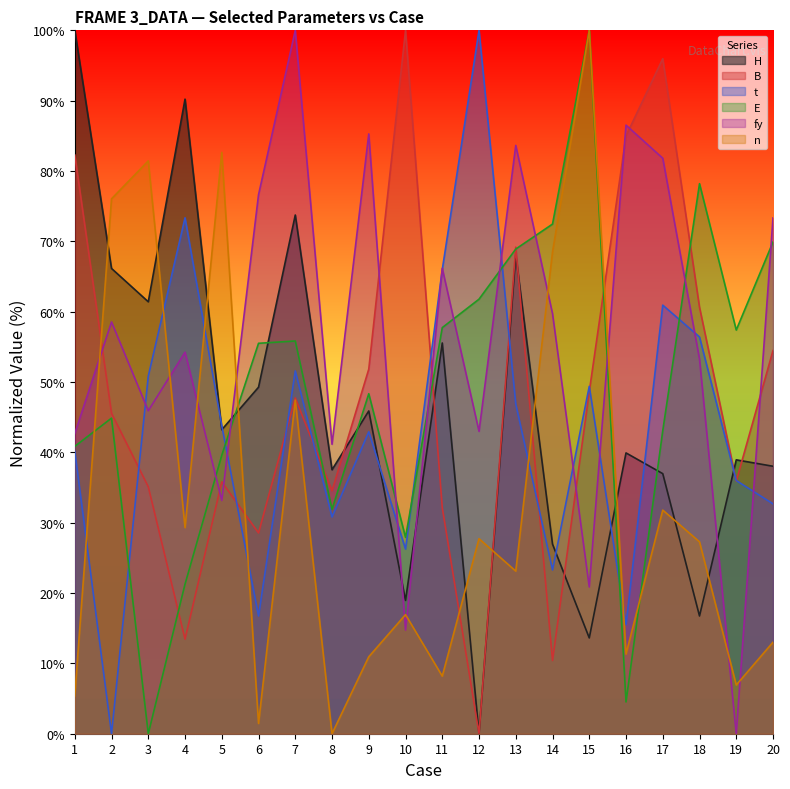

Which series ends up on top after the final intersection of E and H?

E